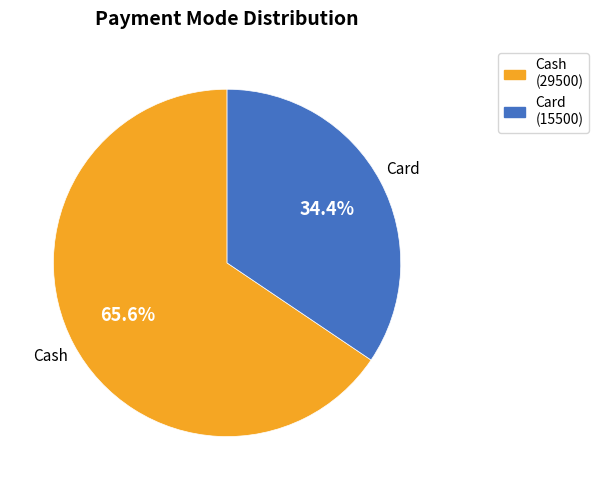

Is there a majority slice in this chart?

Yes